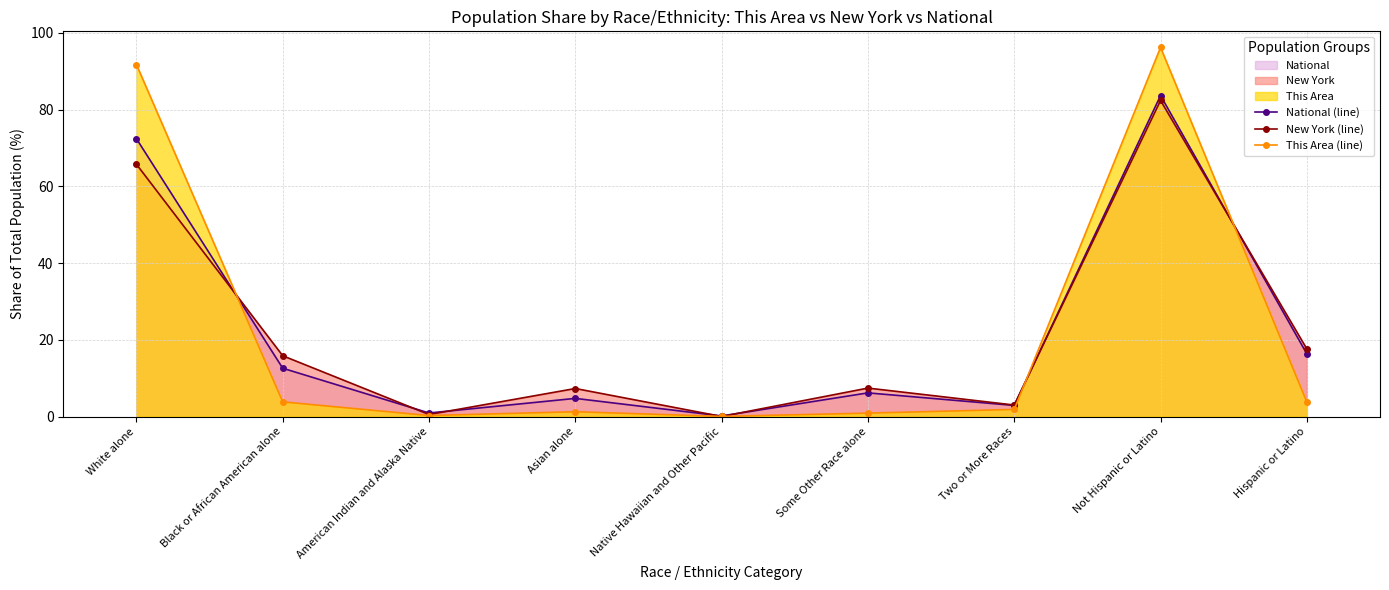

The value of This Area (line) at American Indian and Alaska Native is 0.1. True or false?

False